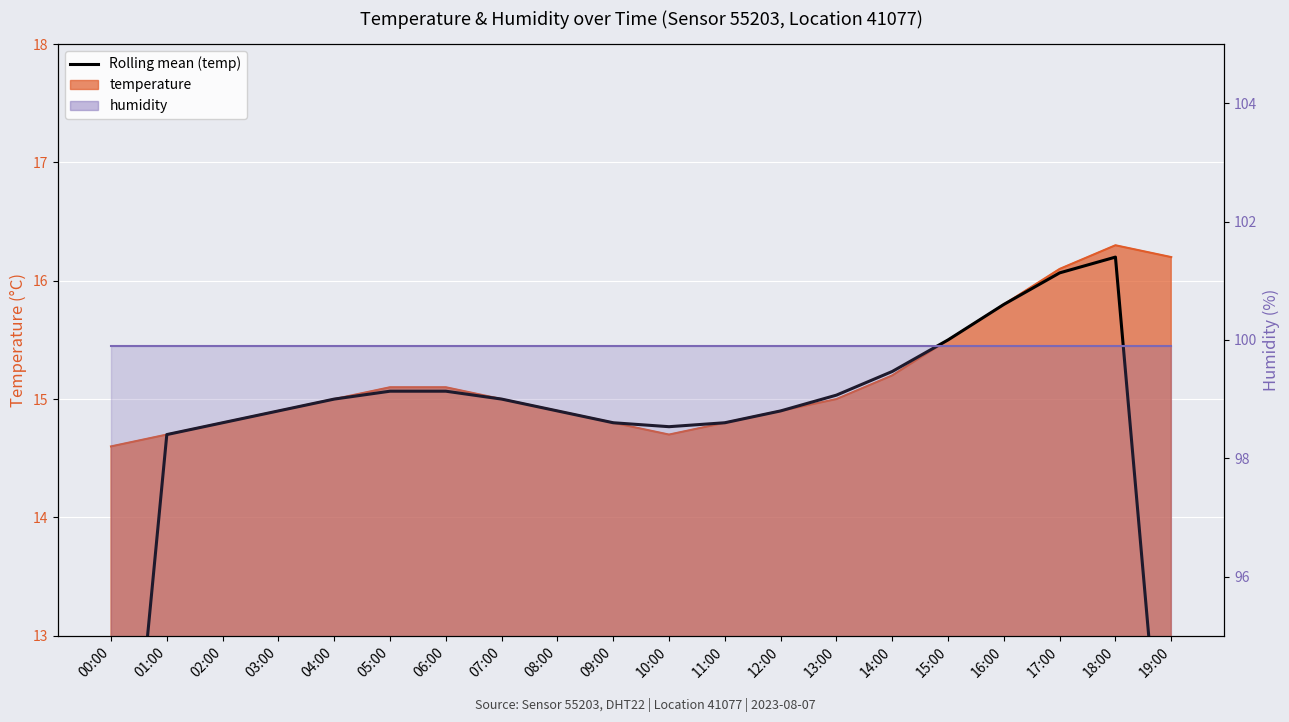

Reading left to right, extract all data points from this chart.

00:00=9.8	01:00=14.7	02:00=14.8	03:00=14.9	04:00=15.0	05:00=15.1	06:00=15.1	07:00=15.0	08:00=14.9	09:00=14.8	10:00=14.8	11:00=14.8	12:00=14.9	13:00=15.0	14:00=15.2	15:00=15.5	16:00=15.8	17:00=16.1	18:00=16.2	19:00=10.8